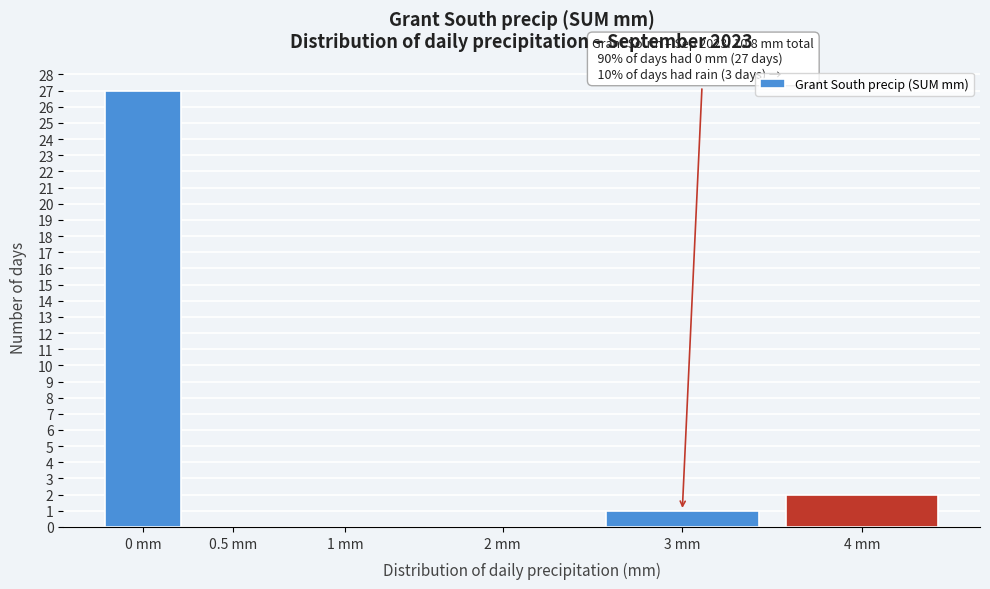

Reading left to right, extract all data points from this chart.

0 mm=27	0.5 mm=0	1 mm=0	2 mm=0	3 mm=1	4 mm=2